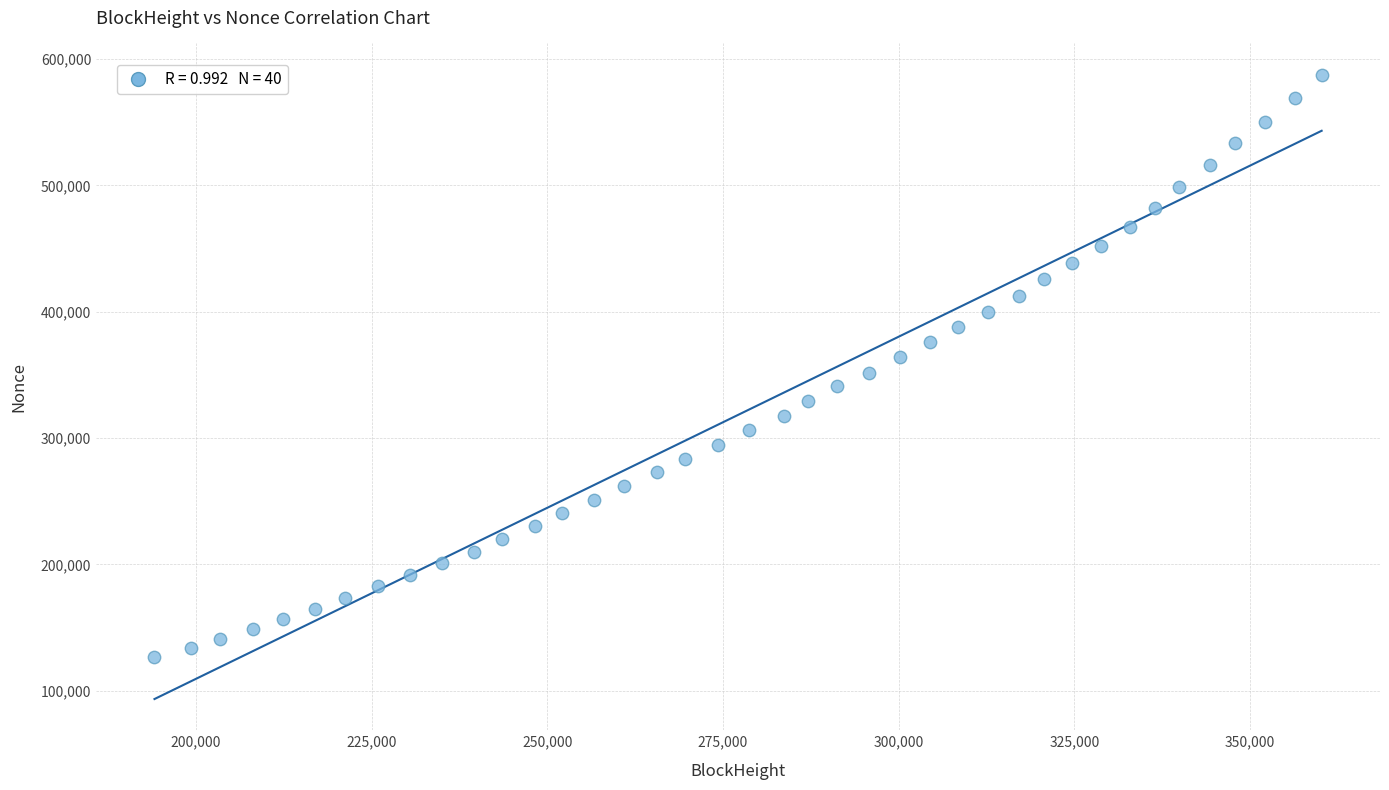

What is the range of X values (max minus min)?

166130